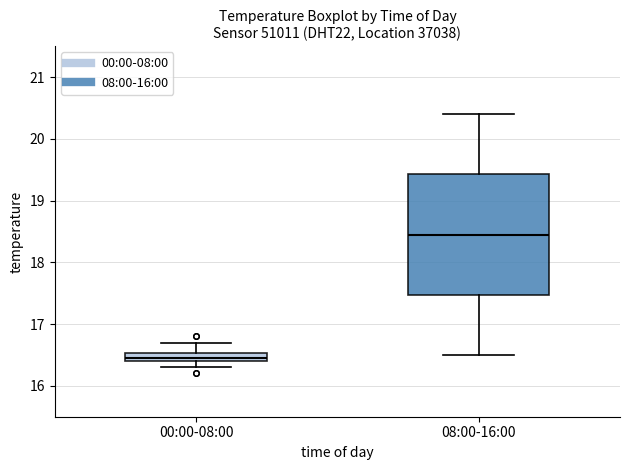

Which box is the tallest, from its lower edge to its upper edge?

08:00-16:00